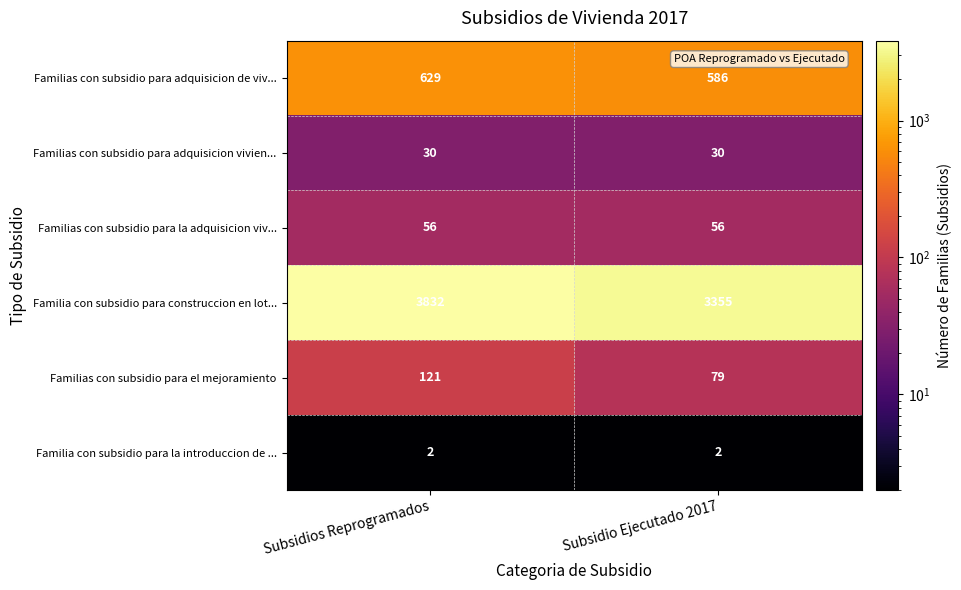

Count the number of categories in the chart.

2